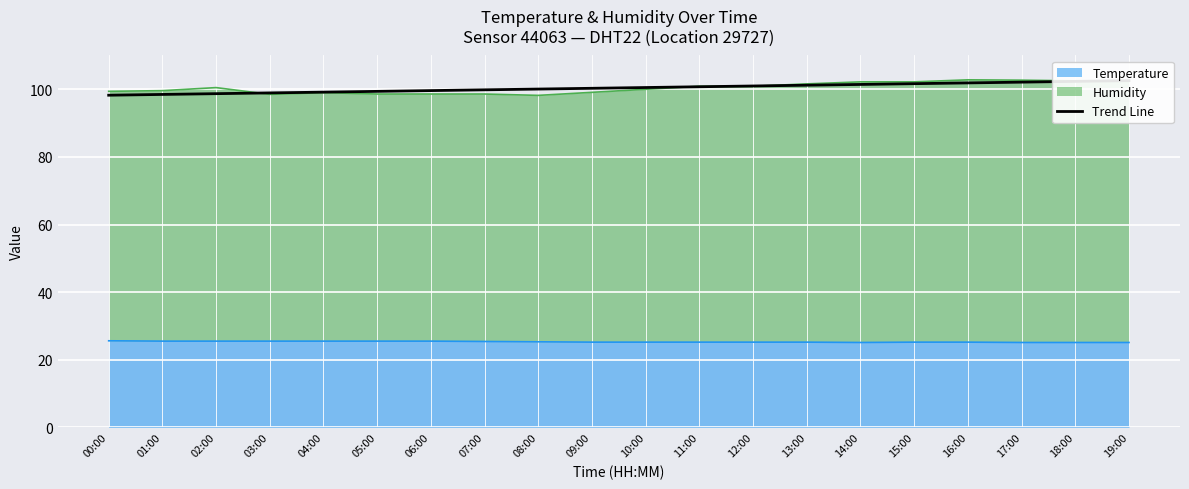

Reading right to left, what are all the values shown in this chart?

102.6	102.3	102.1	101.9	101.7	101.4	101.2	101.0	100.8	100.5	100.3	100.1	99.8	99.6	99.4	99.2	98.9	98.7	98.5	98.3